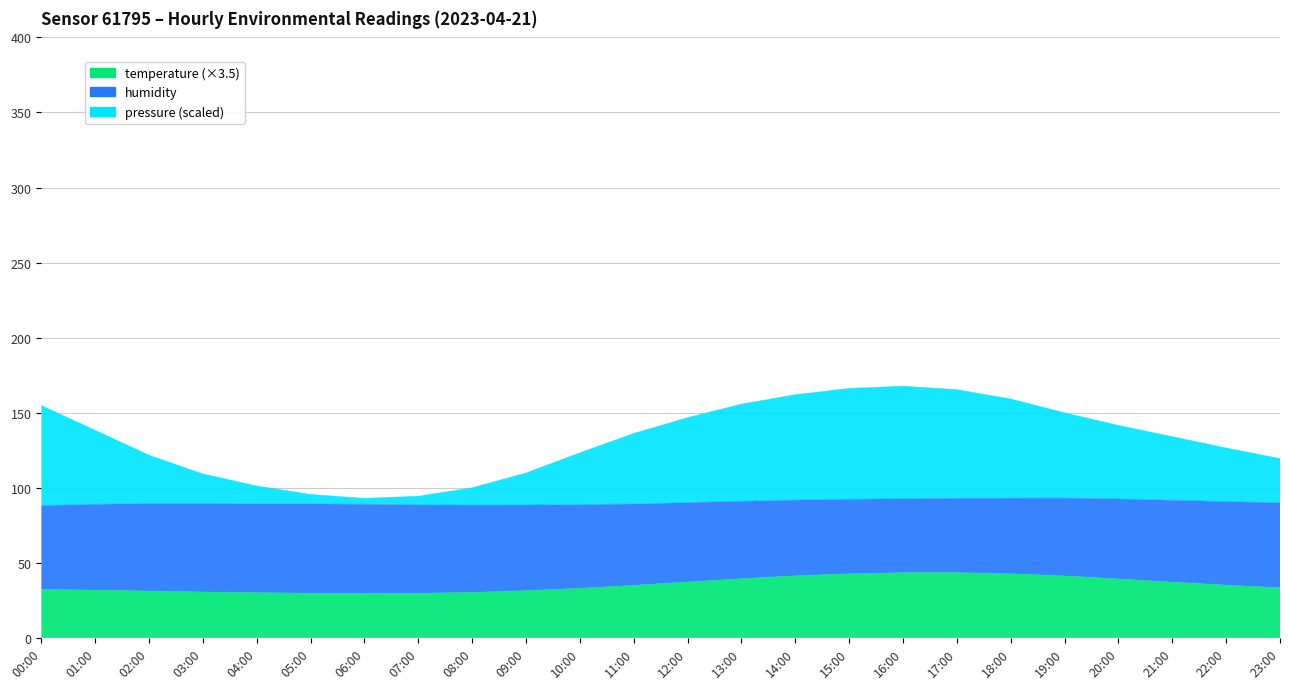

Read the pressure value at 13:00.

155.7